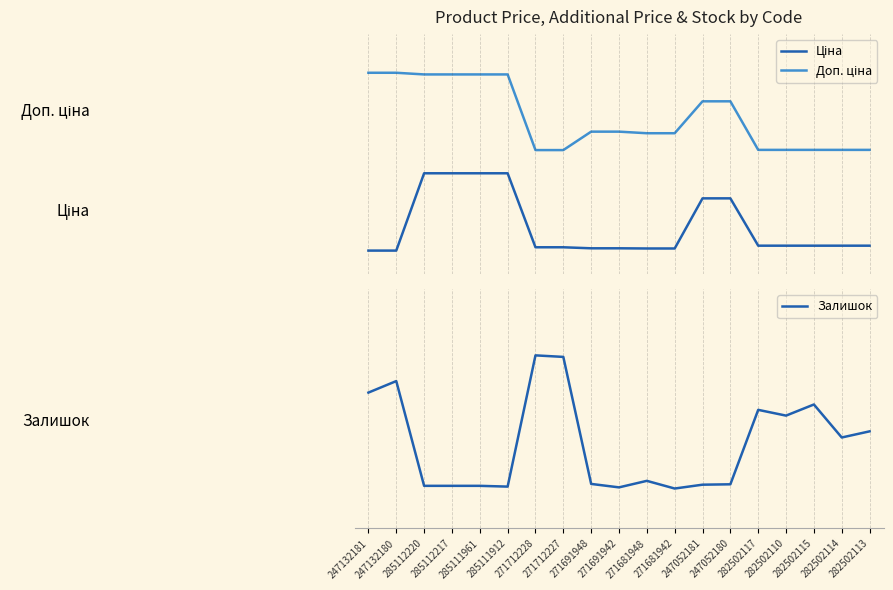

What is the average value of the Залишок series?

0.3